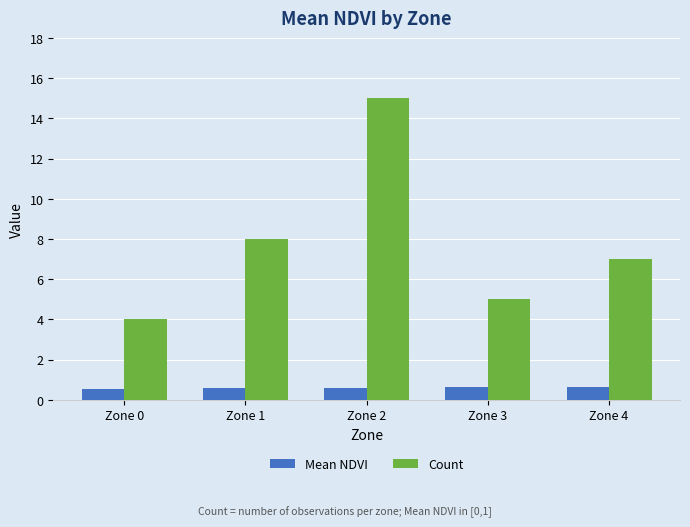

How many data points in Count are less than 7?

2